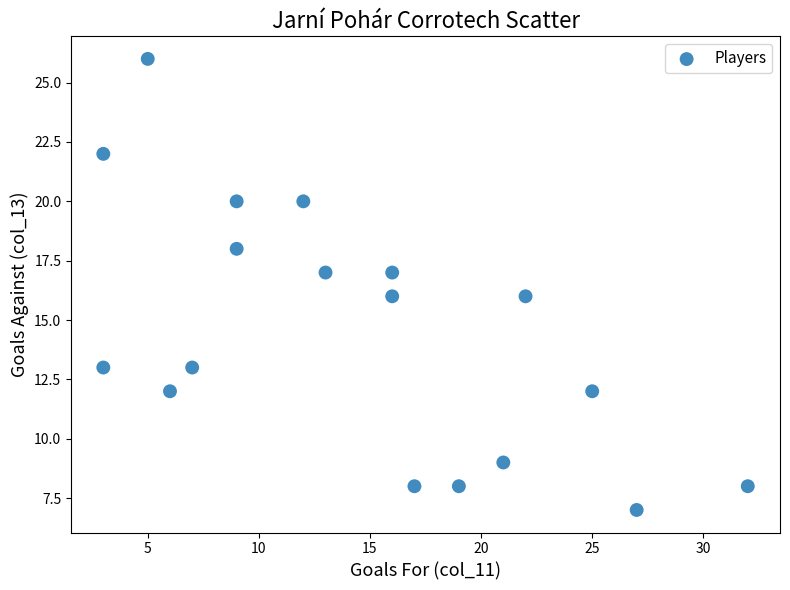

What is the range of X values (max minus min)?

29